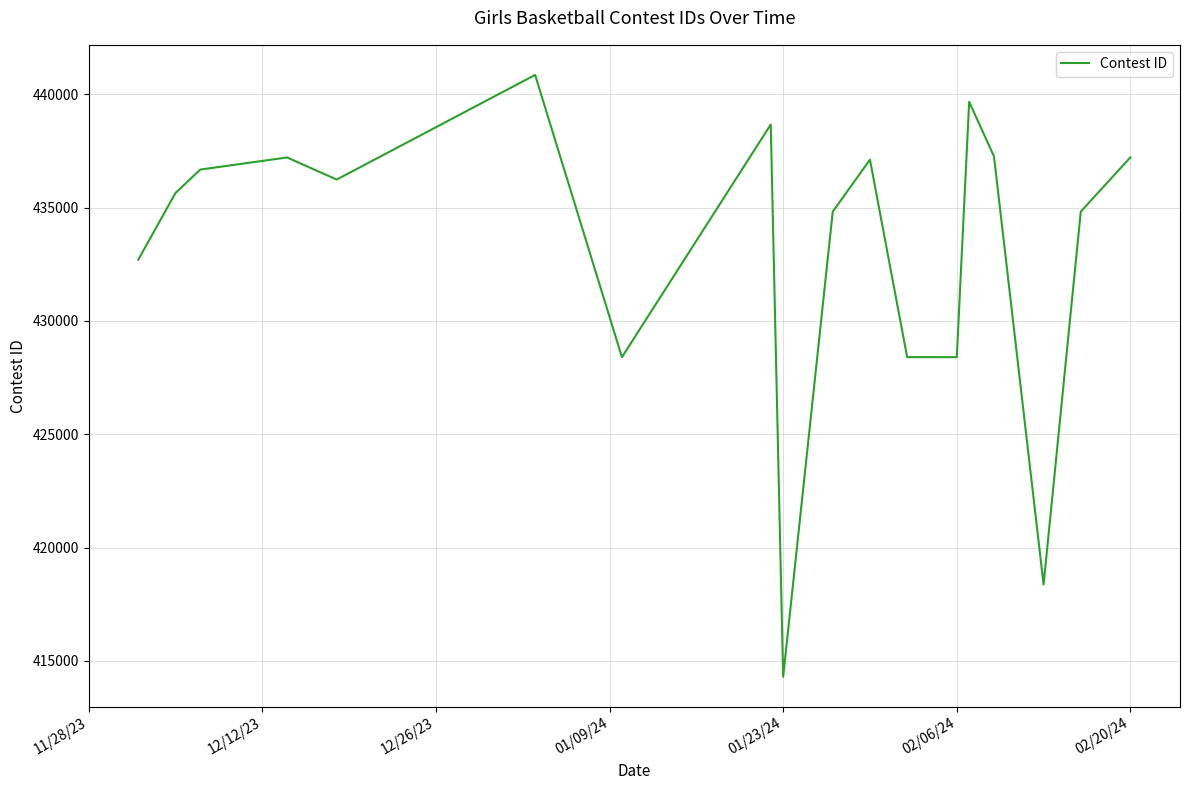

What is the maximum value shown in the chart?

440849